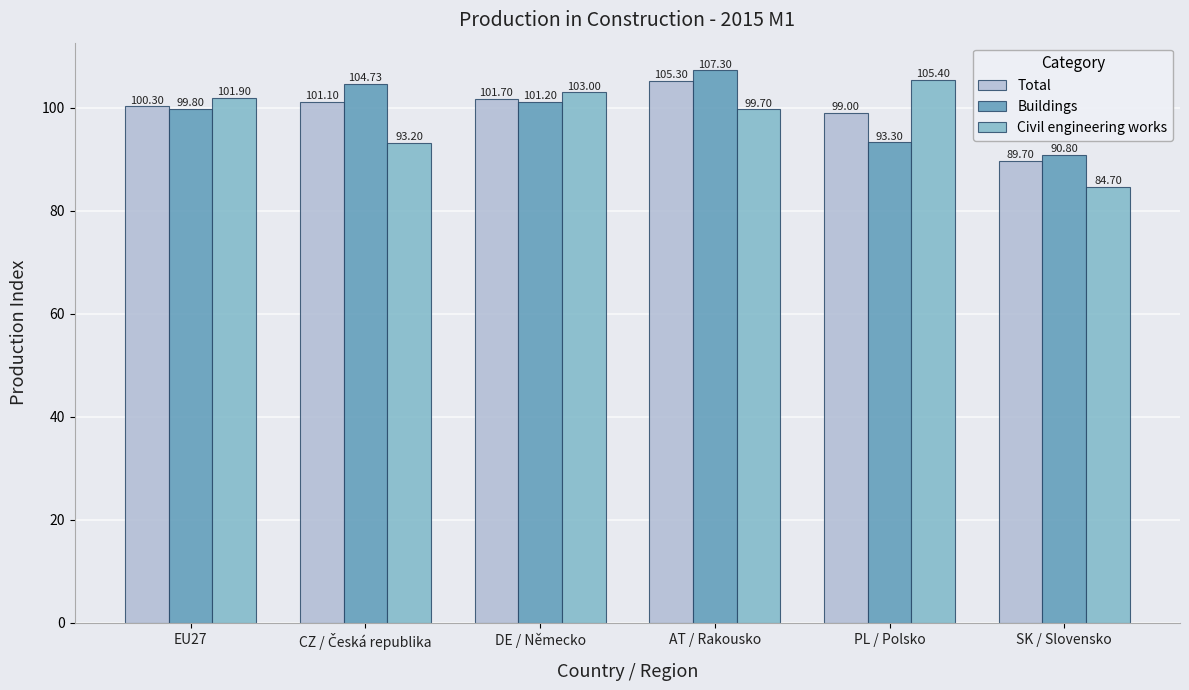

What is the label of the 1st bar from the left?

EU27